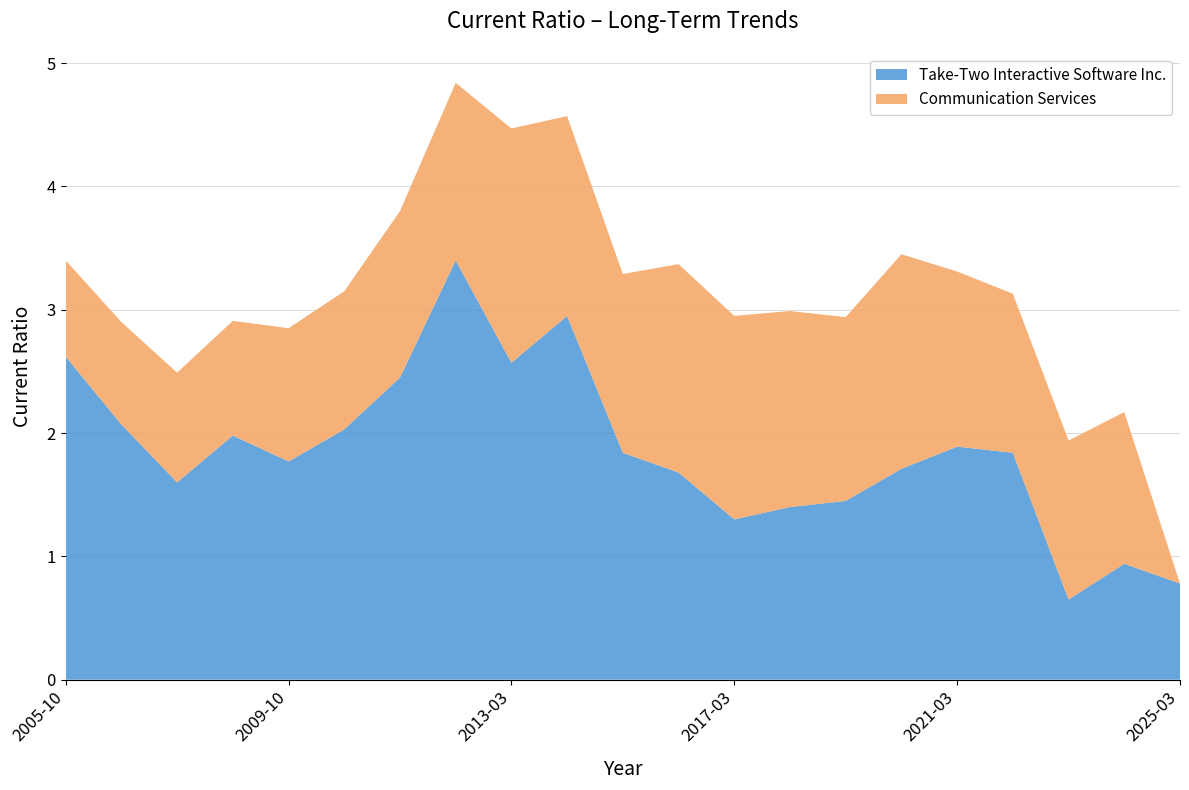

Reading left to right, what are all the values shown in this chart?

Take-Two Interactive Software Inc.: 2.6	2.1	1.6	2.0	1.8	2.0	2.5	3.4	2.6	3.0	1.8	1.7	1.3	1.4	1.4	1.7	1.9	1.8	0.7	0.9	0.8
Communication Services: 0.8	0.8	0.9	0.9	1.1	1.1	1.4	1.4	1.9	1.6	1.4	1.7	1.6	1.6	1.5	1.7	1.4	1.3	1.3	1.2	0.0